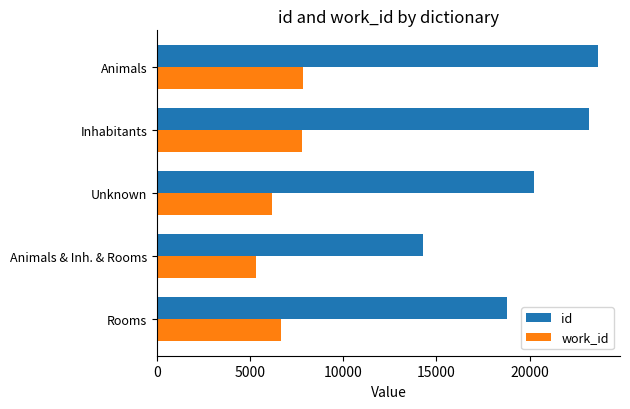

Between Unknown and Inhabitants, which series saw the biggest shift?

id